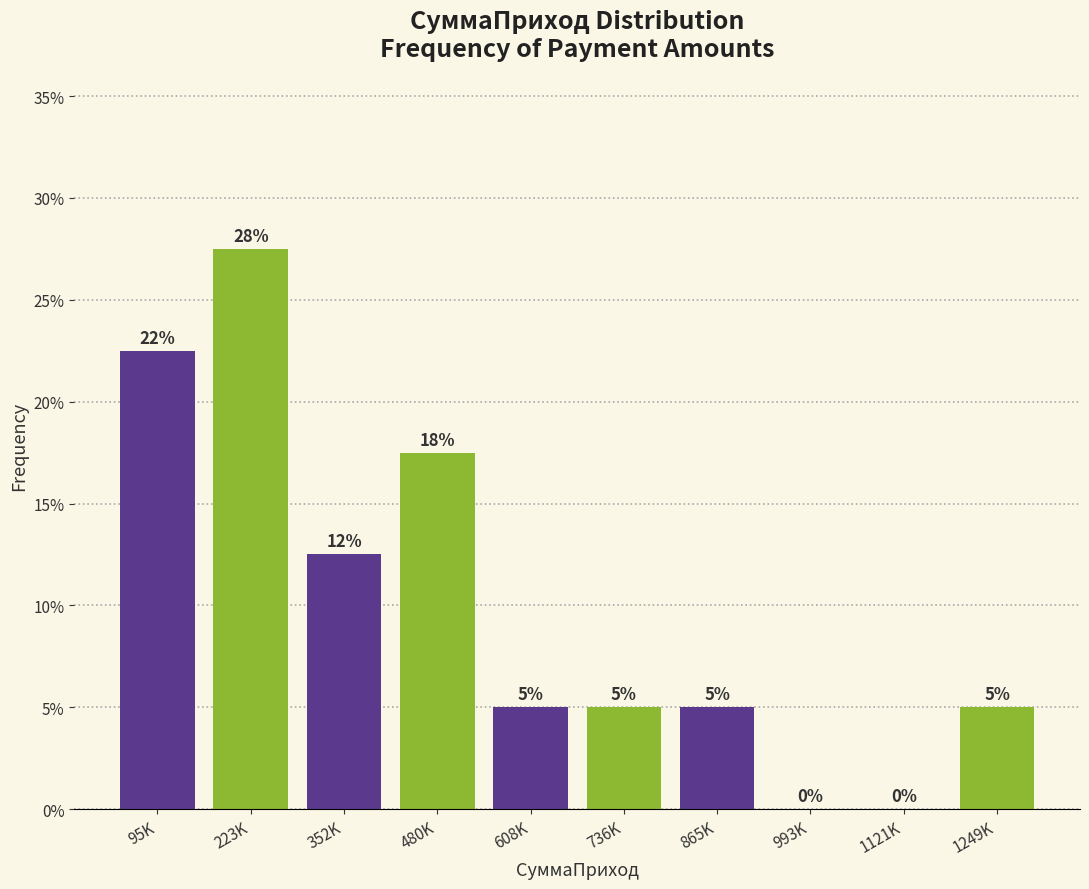

Are the bars horizontal?

No